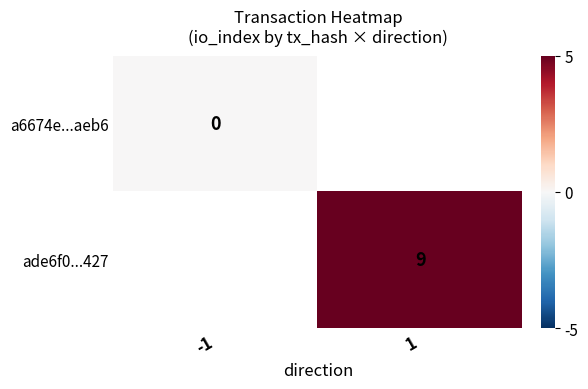

Is it true that ade6f0...427 equals 6 at 1?

False